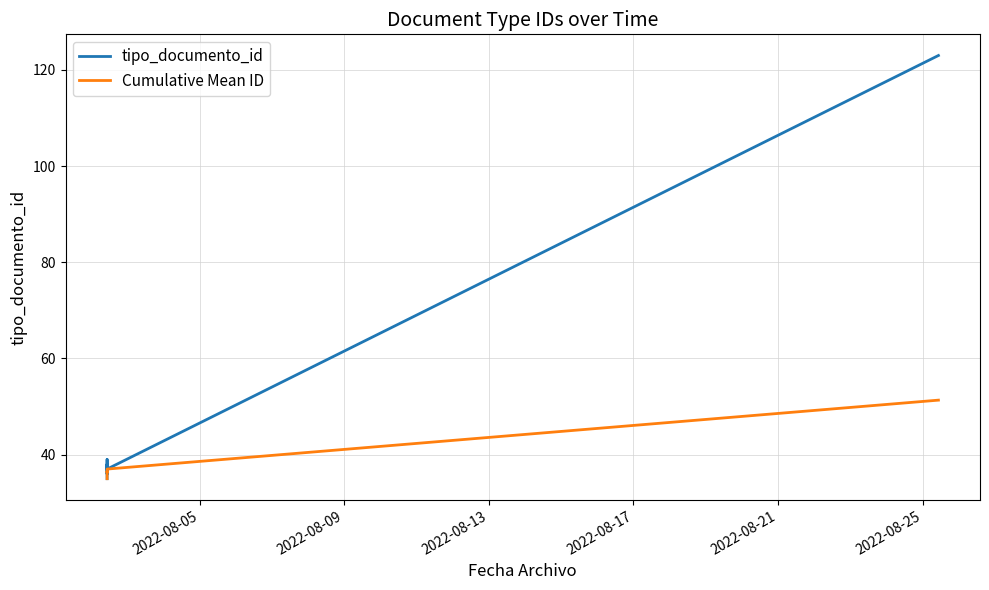

Between 2022-08-17 and 2022-08-13, which is larger?

2022-08-17